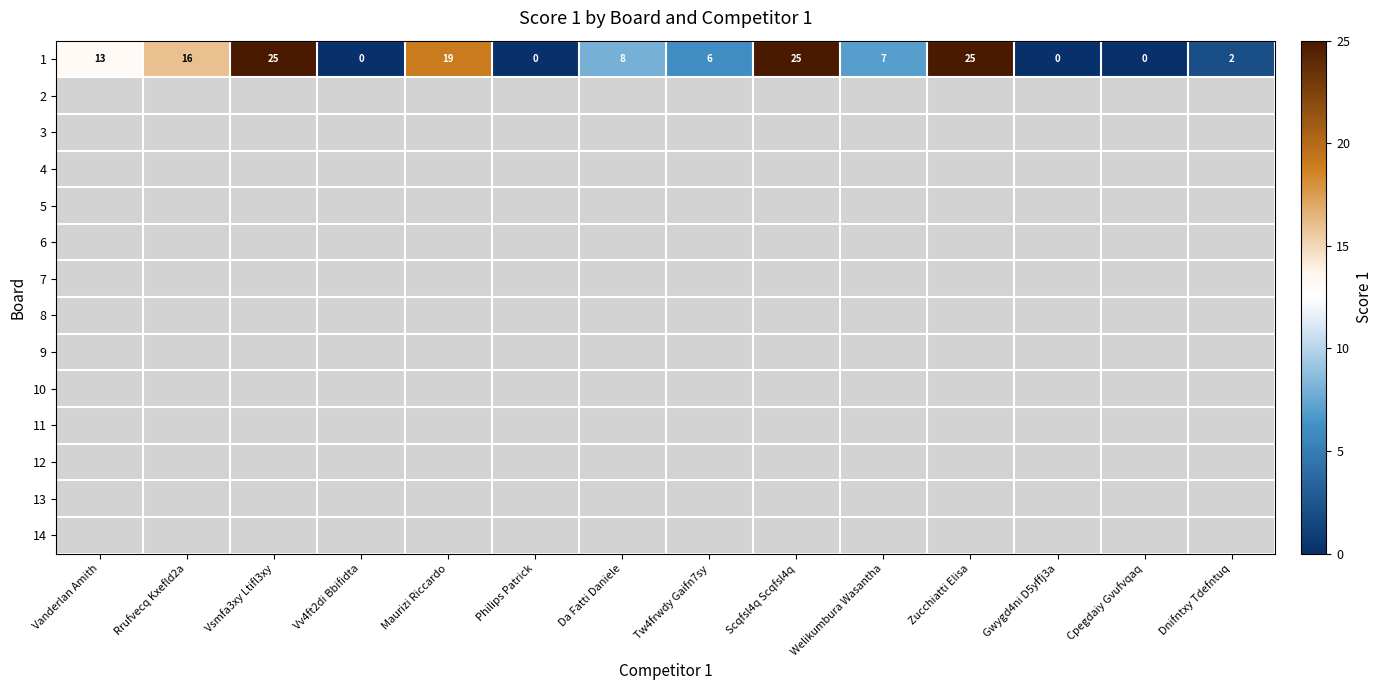

What is the sum of all values?

146